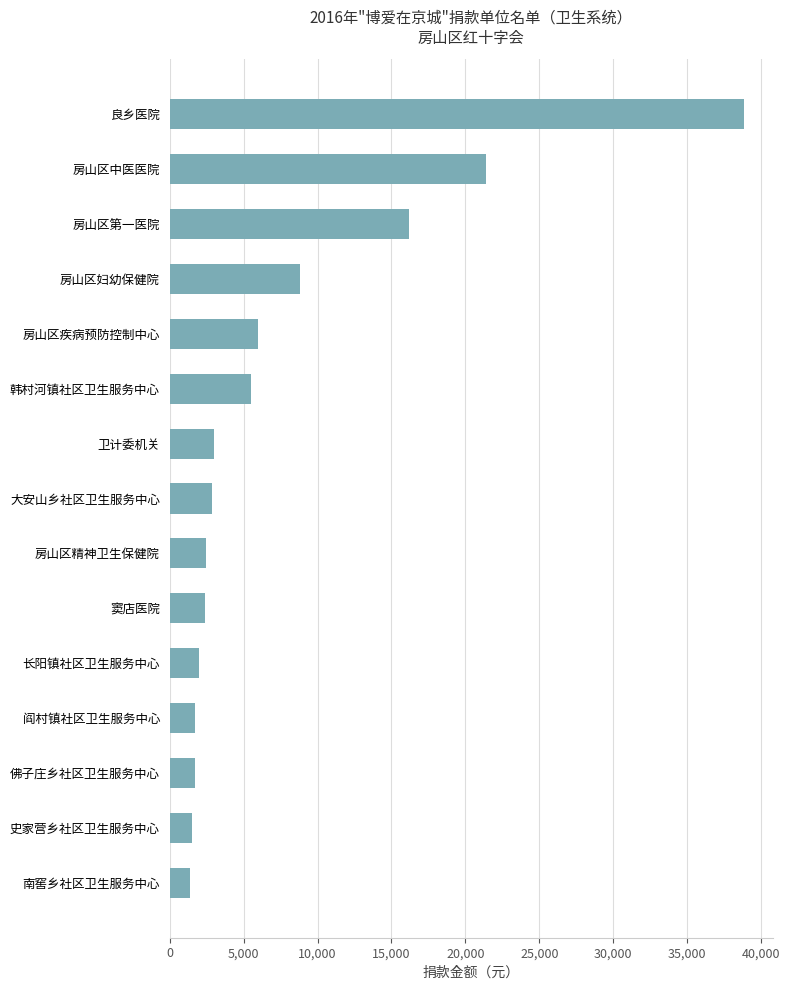

At which label is the value closest to 20093?

房山区中医医院